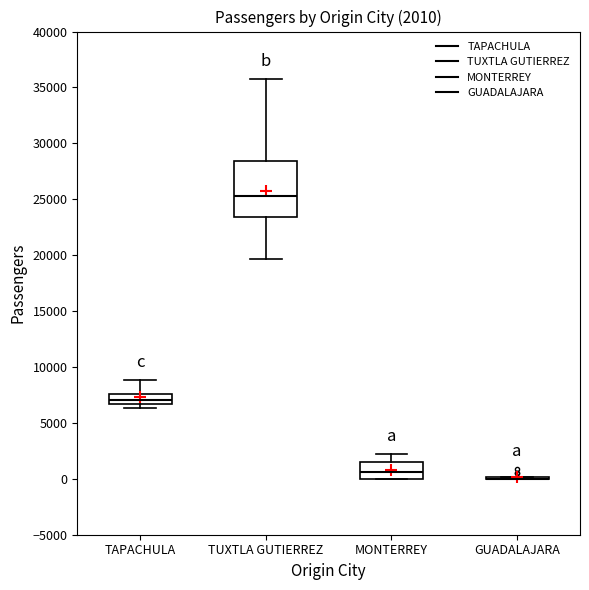

Comparing the boxes themselves (not the whiskers), which one is the tallest?

TUXTLA GUTIERREZ